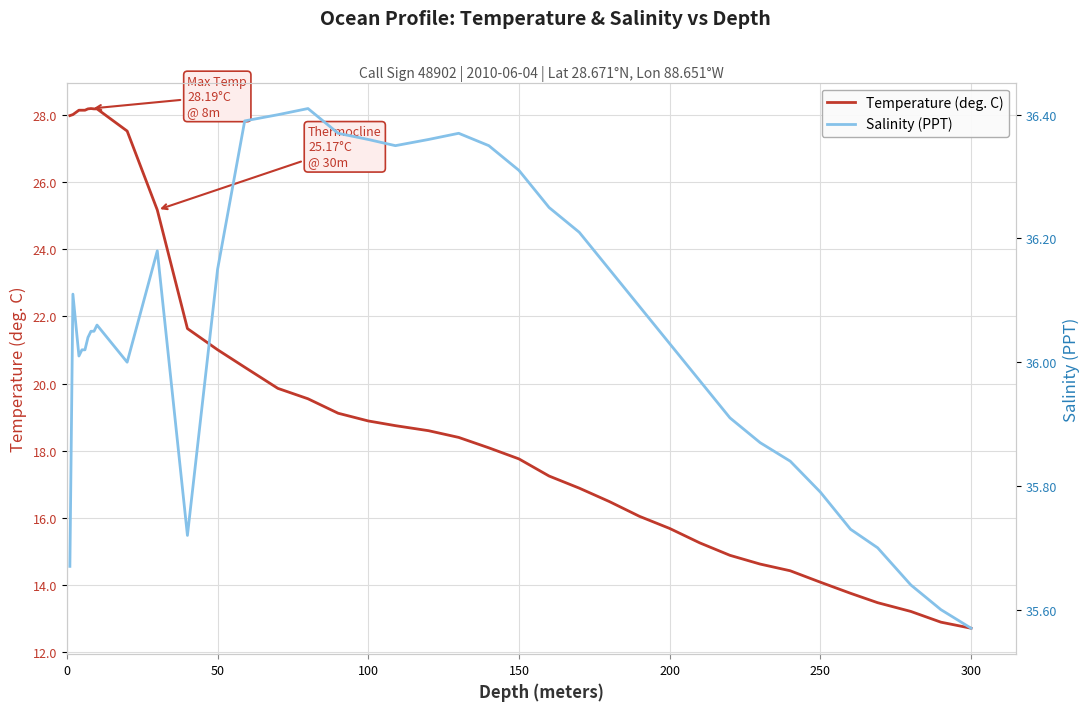

What is the minimum value for Temperature (deg. C)?

12.7